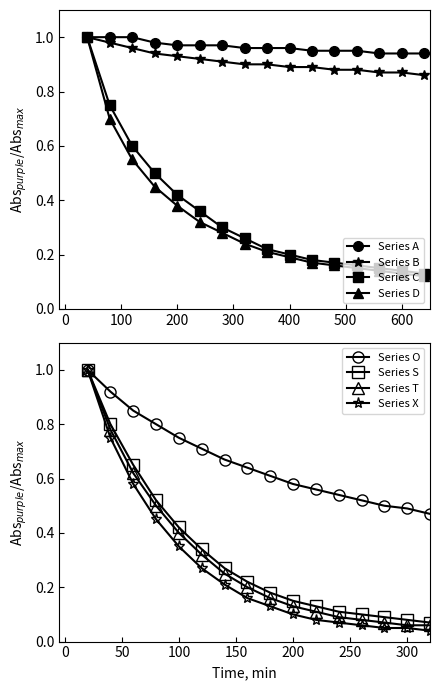

At which category is the sum across all series the highest?

1